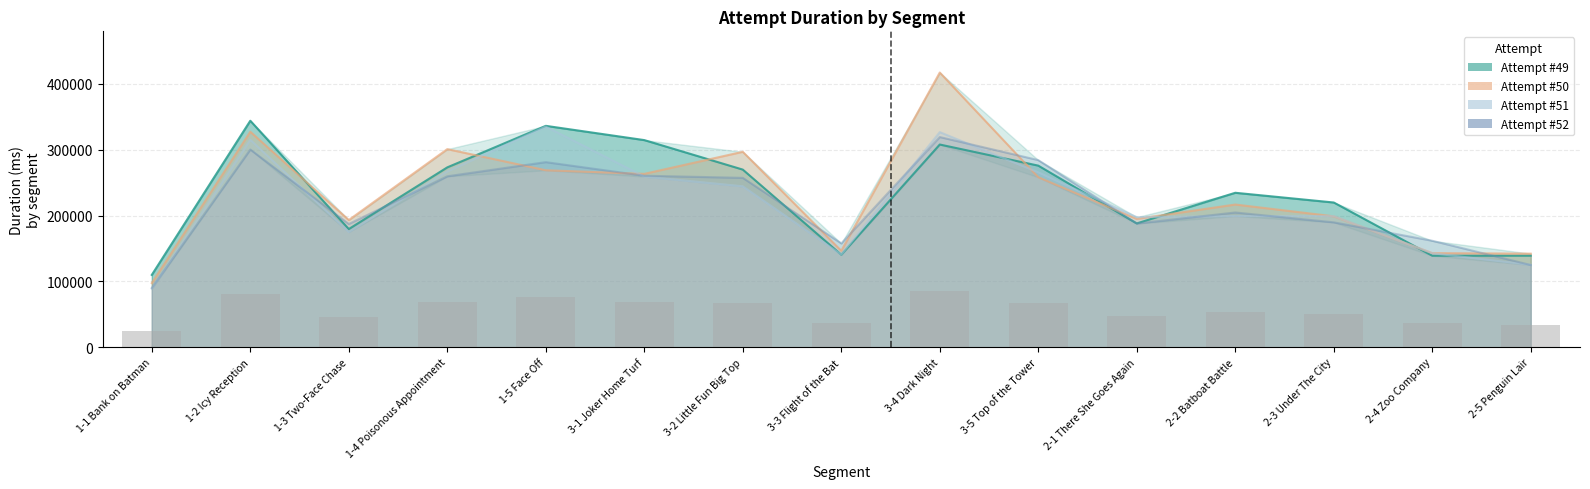

Which label corresponds to the smallest value in the chart?

1-1 Bank on Batman